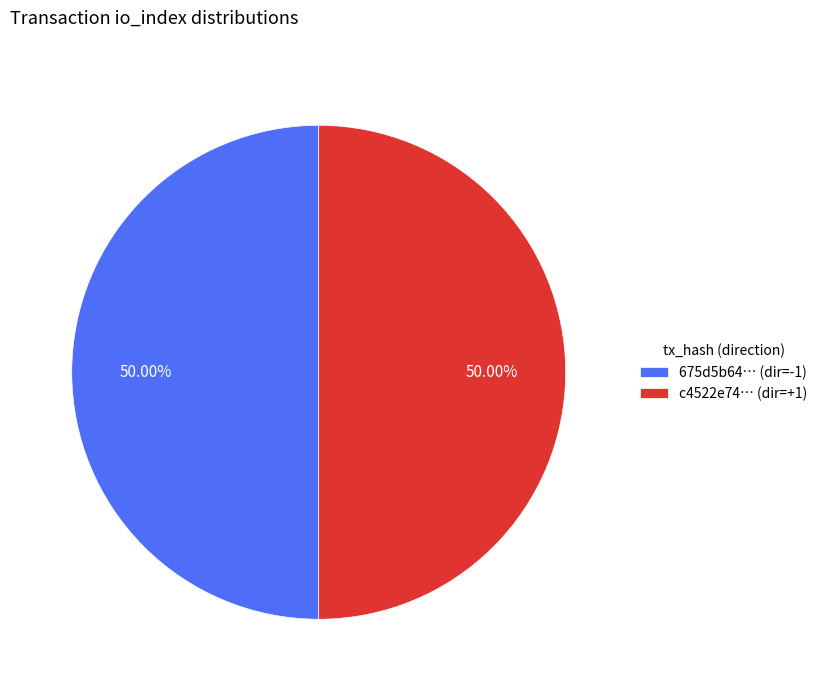

What is the ratio of the value at c4522e74… (dir=+1) to the value at 675d5b64… (dir=-1)?

1.0